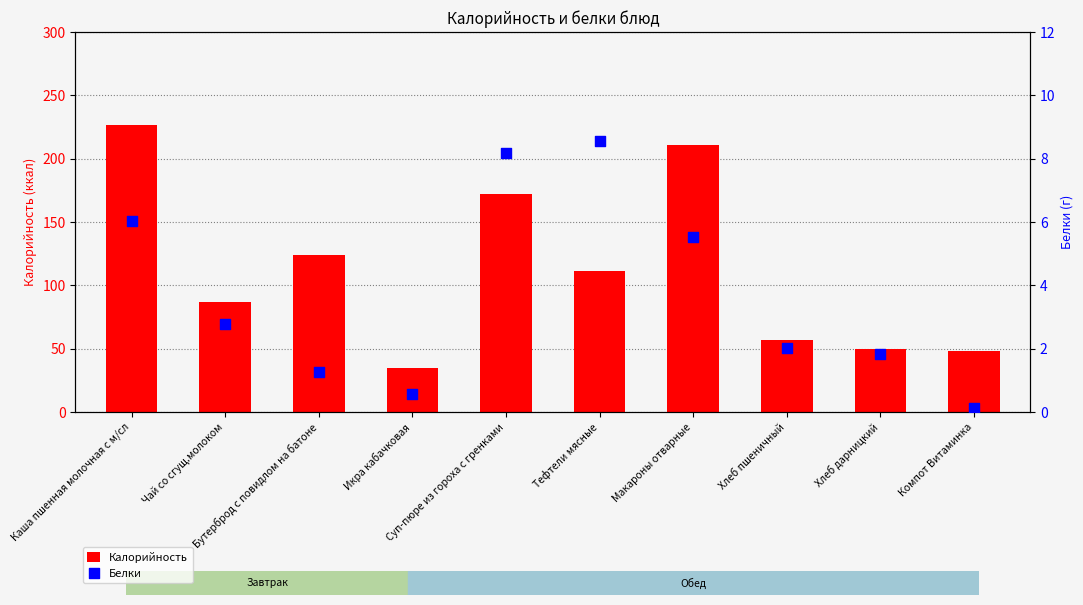

Which series contains the lowest Y value?

Белки